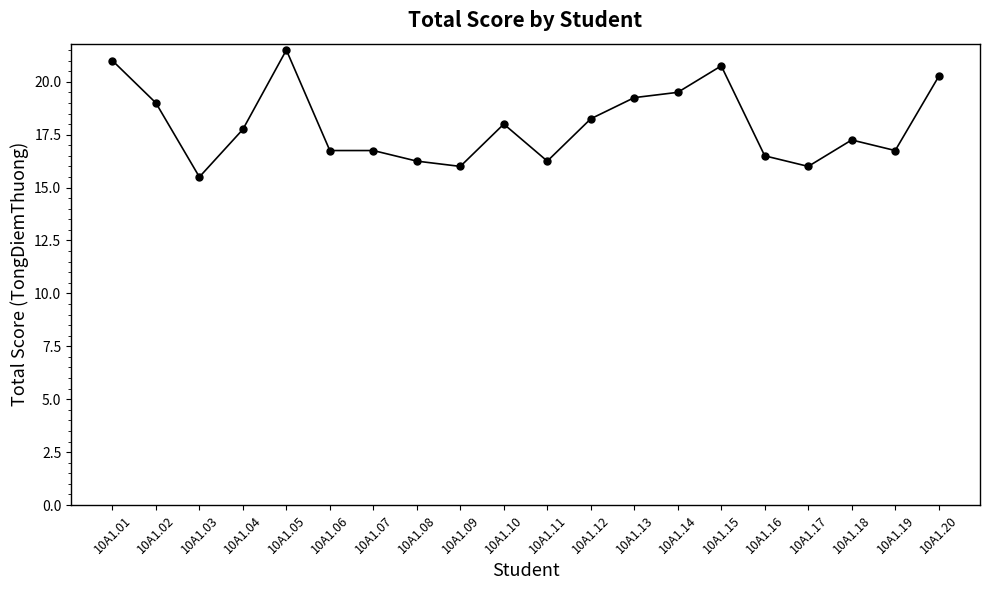

What is the ratio of the value at 10A1.20 to the value at 10A1.14?

1.0